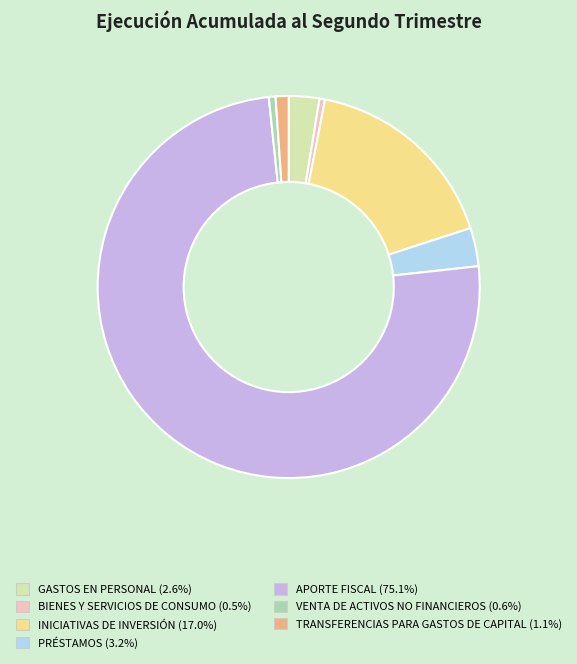

Does APORTE FISCAL represent more than half of the total?

Yes